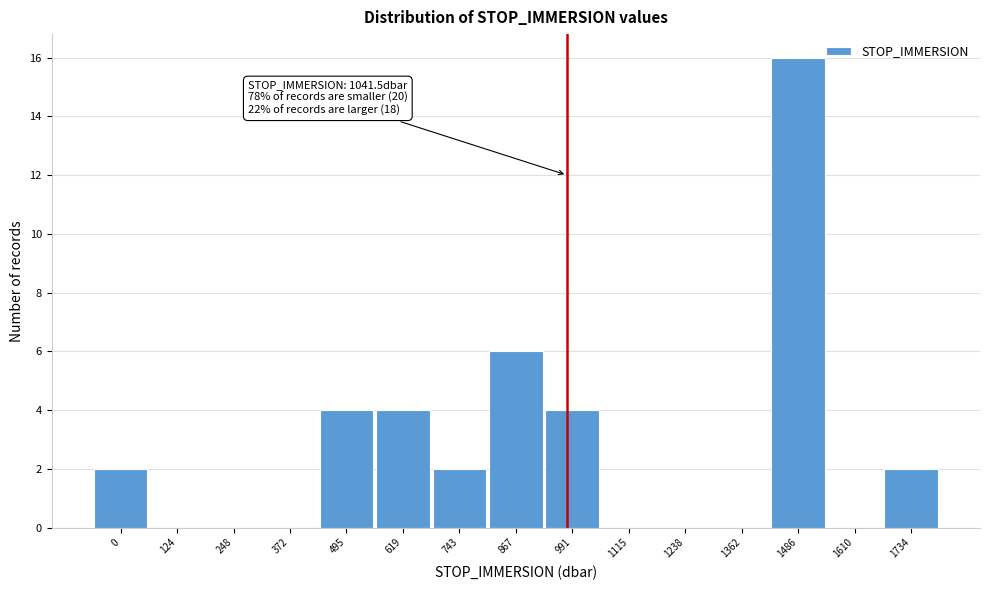

Reading right to left, what are all the values shown in this chart?

1734=2	1610=0	1486=16	1362=0	1238=0	1115=0	991=4	867=6	743=2	619=4	495=4	372=0	248=0	124=0	0=2